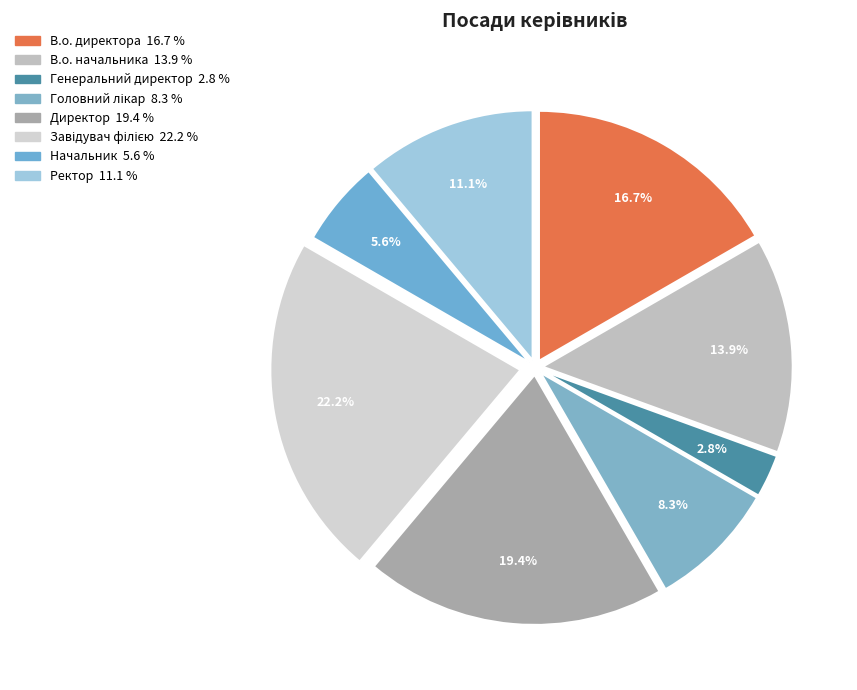

Count the number of slices in the pie.

8